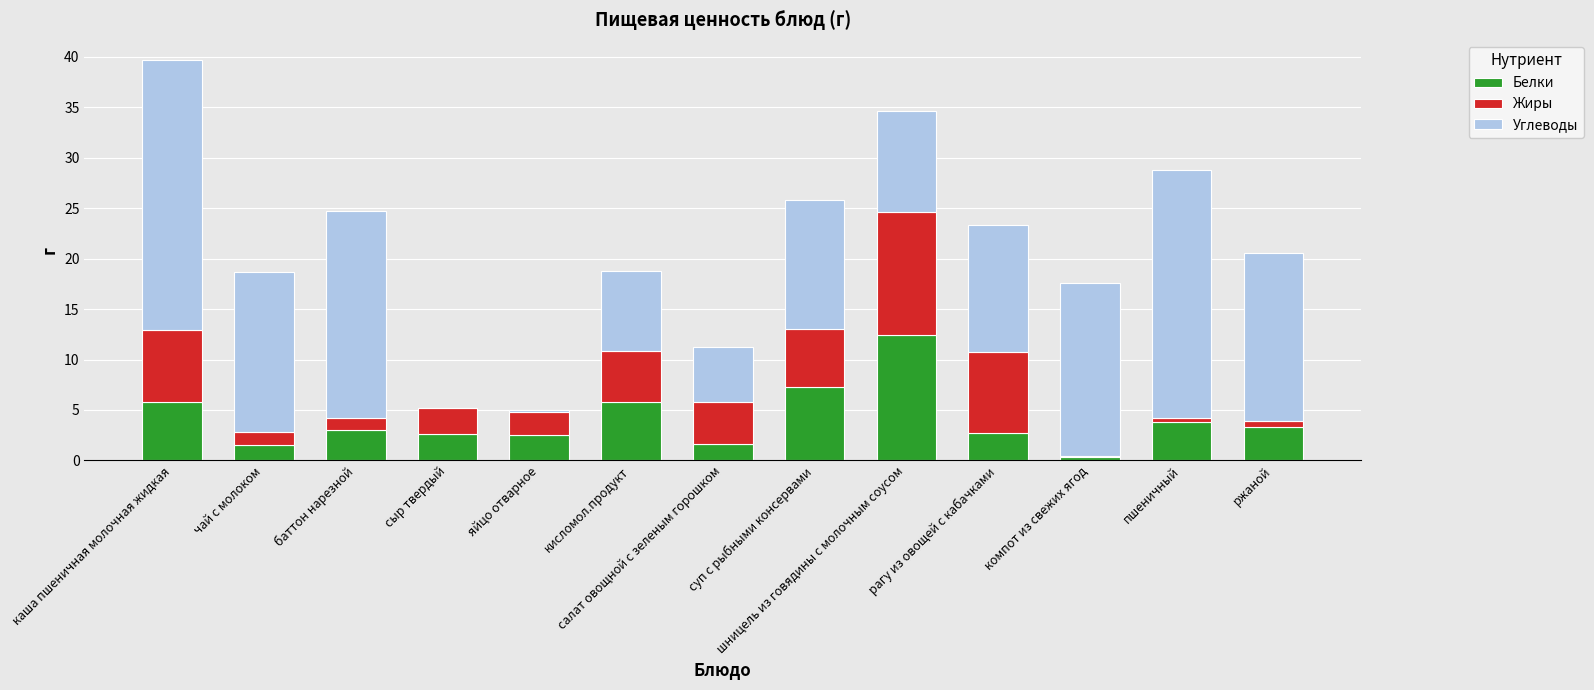

What are all the series names shown in the legend?

Белки, Жиры, Углеводы